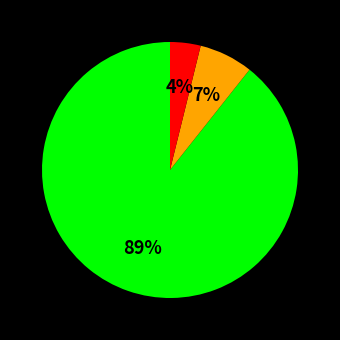

Is there any slice that represents more than half of the pie?

Yes